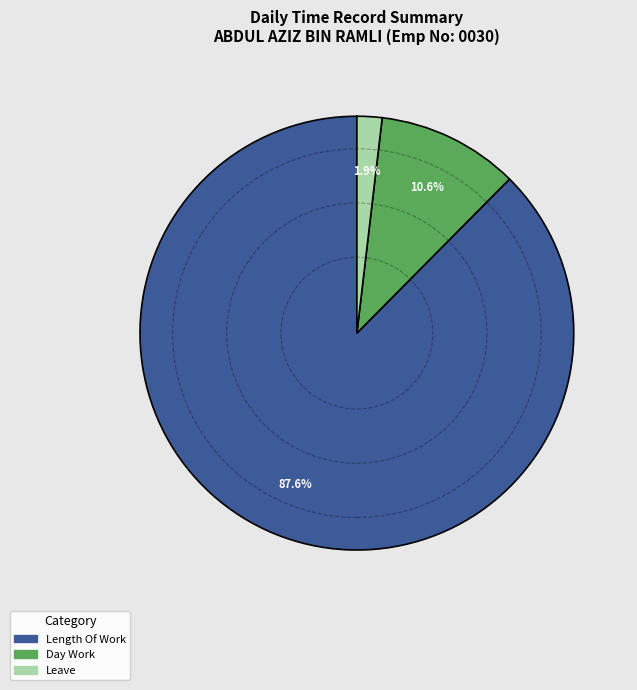

To the nearest percent, what is the average slice percentage?

33%